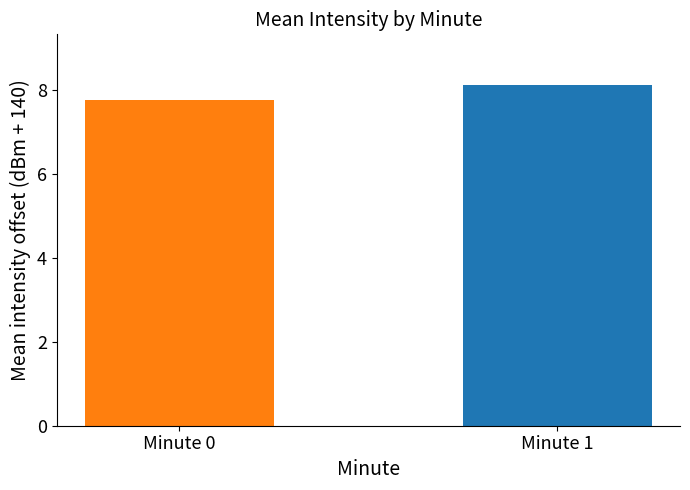

What is the sum of the values at Minute 0 and Minute 1?

15.9